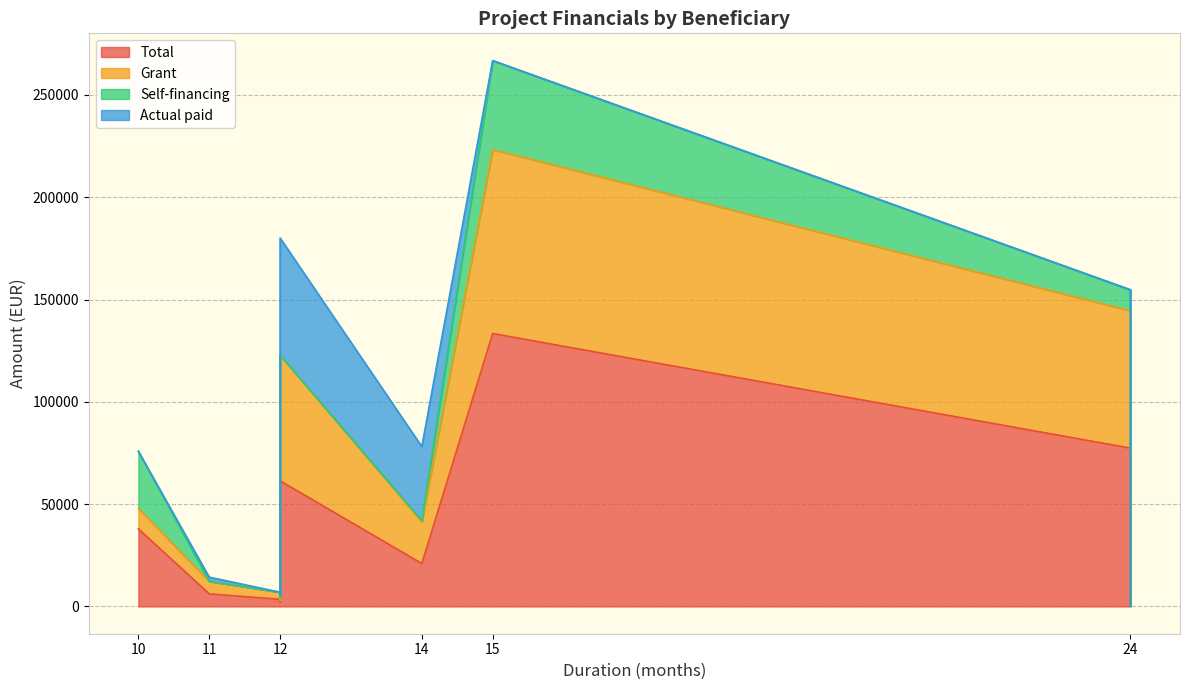

What is the difference between the maximum and minimum values in the Grant series?

89862.6